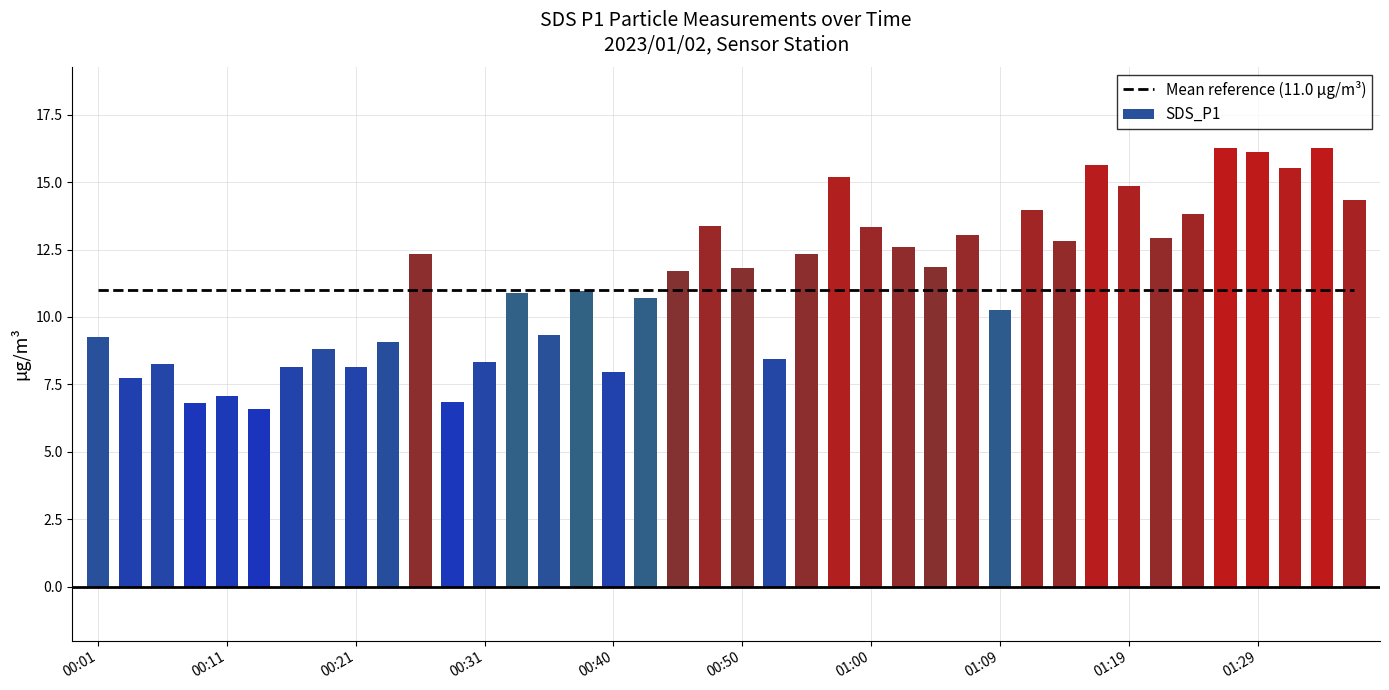

Reading left to right, extract all data points from this chart.

00:01=9.2	00:04=7.7	00:06=8.3	00:09=6.8	00:11=7.1	00:13=6.6	00:16=8.1	00:18=8.8	00:21=8.2	00:23=9.1	00:26=12.3	00:28=6.8	00:31=8.3	00:33=10.9	00:35=9.3	00:38=11.0	00:40=8.0	00:43=10.7	00:45=11.7	00:48=13.4	00:50=11.8	00:52=8.4	00:55=12.3	00:57=15.2	01:00=13.3	01:02=12.6	01:05=11.8	01:07=13.1	01:09=10.3	01:12=13.9	01:14=12.8	01:17=15.7	01:19=14.8	01:22=12.9	01:24=13.8	01:26=16.2	01:29=16.1	01:31=15.5	01:34=16.3	01:36=14.3